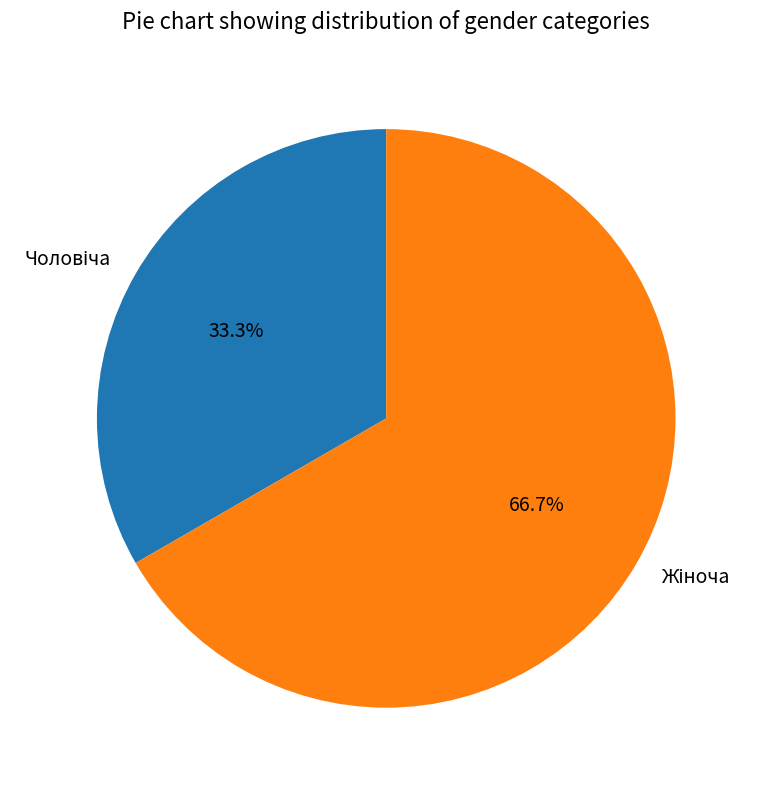

Does any single category account for the majority?

Yes